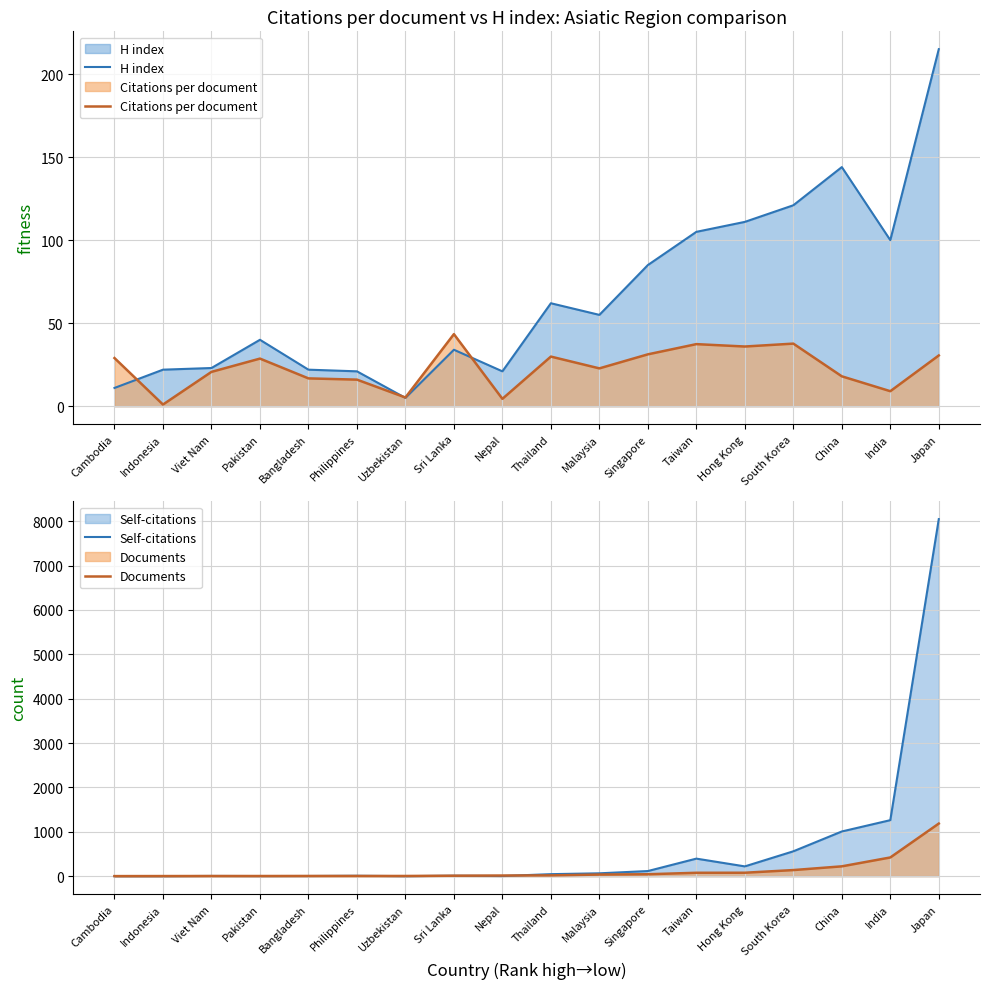

Reading left to right, list all the values displayed in this chart.

H index: 11.0	22.0	23.0	40.0	22.0	21.0	5.0	34.0	21.0	62.0	55.0	85.0	105.0	111.0	121.0	144.0	100.0	215.0
Citations per document: 29.0	1.0	20.7	28.7	16.8	16.0	5.2	43.4	4.4	29.9	22.8	31.2	37.4	35.9	37.7	18.0	9.0	30.6
Self-citations: 0.0	0.0	4.0	2.0	3.0	8.0	0.0	9.0	3.0	45.0	64.0	115.0	395.0	220.0	560.0	1007.0	1262.0	8047.0
Documents: 1.0	2.0	3.0	3.0	4.0	4.0	4.0	10.0	14.0	17.0	36.0	43.0	76.0	77.0	137.0	221.0	421.0	1185.0